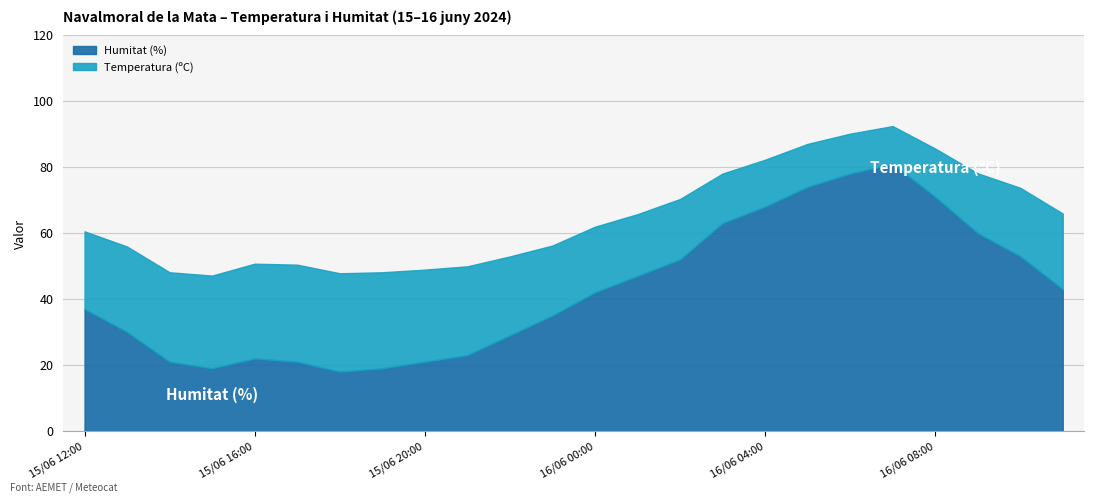

What is the difference between the maximum and minimum values in the Temperatura (ºC) series?

18.4